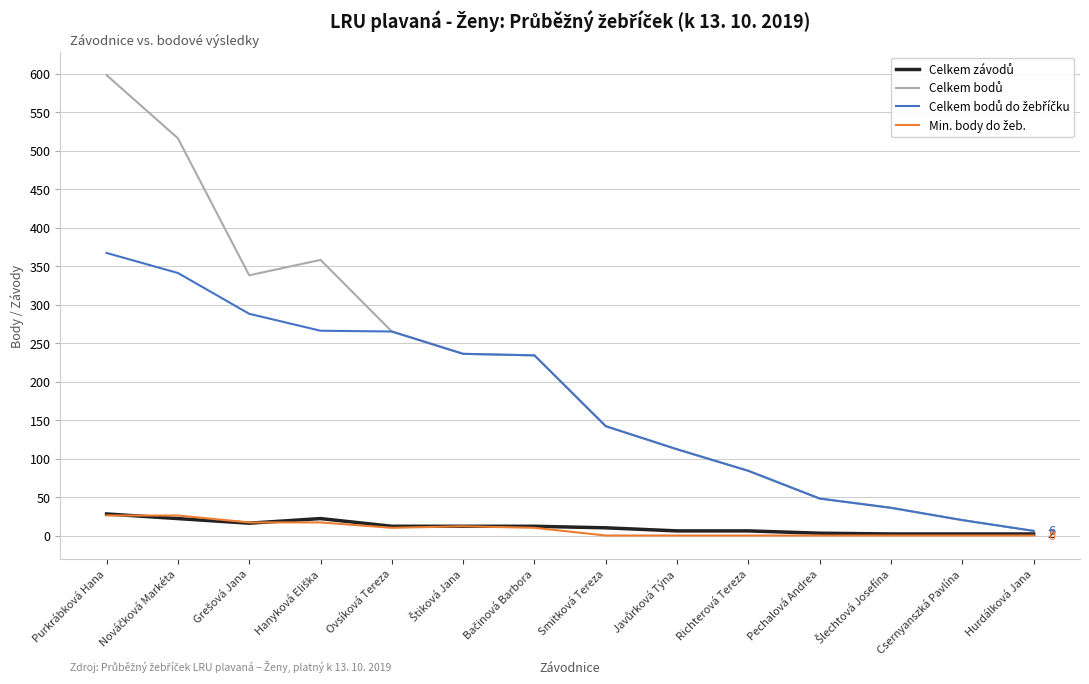

Which label corresponds to the largest value in the chart?

Purkrábková Hana